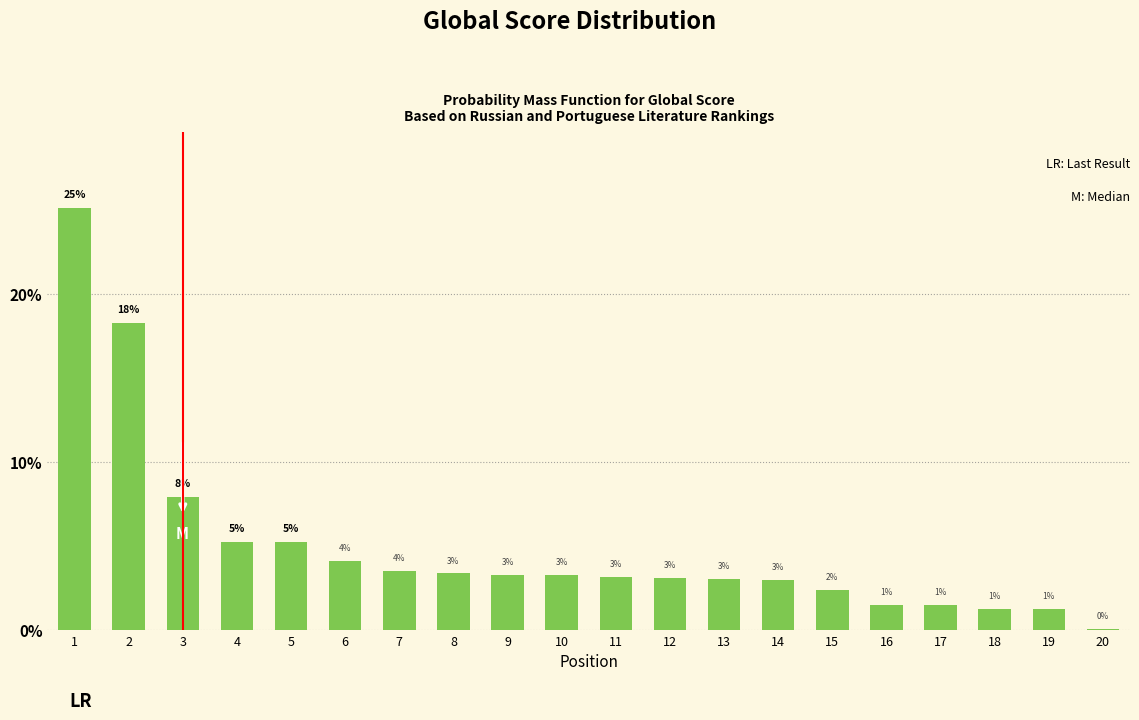

How many bars are there in total?

20